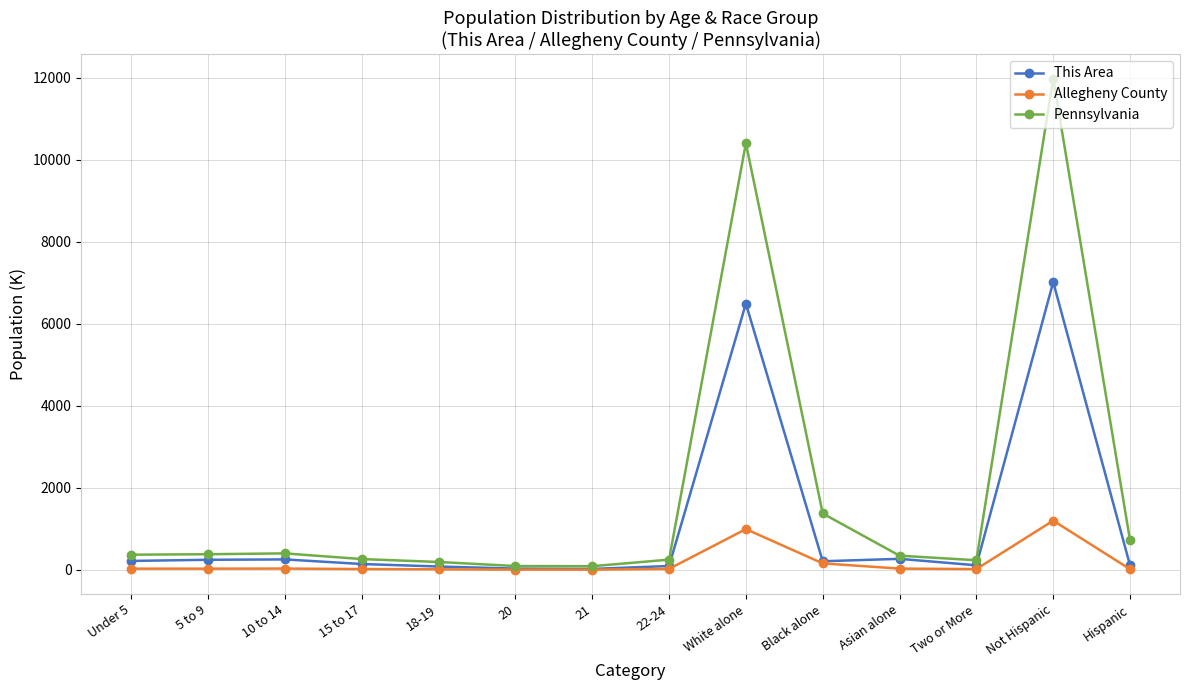

The value of Pennsylvania at Hispanic is 320.7. True or false?

False